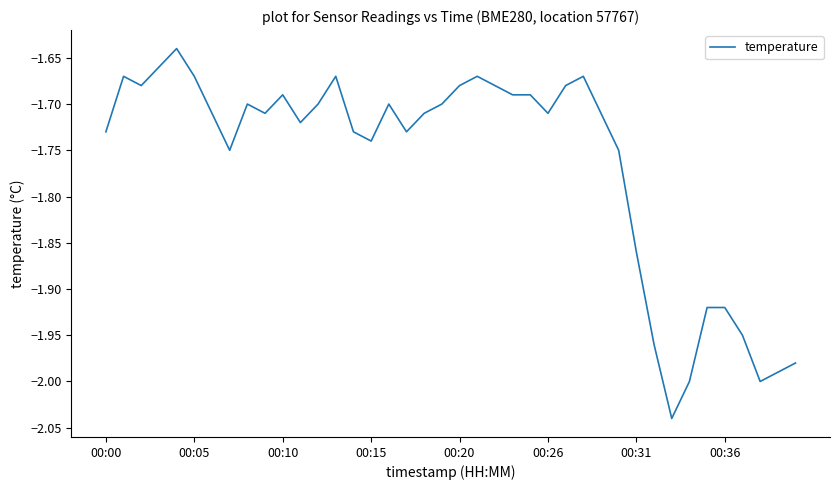

What is the difference between the maximum and minimum values?

0.4